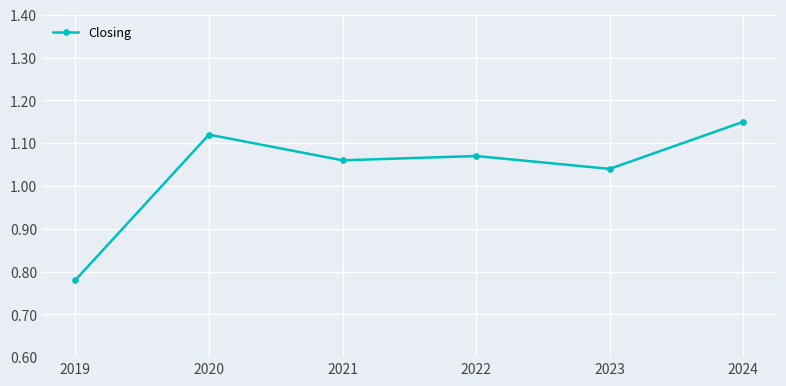

Which has a higher value, 2021 or 2024?

2024